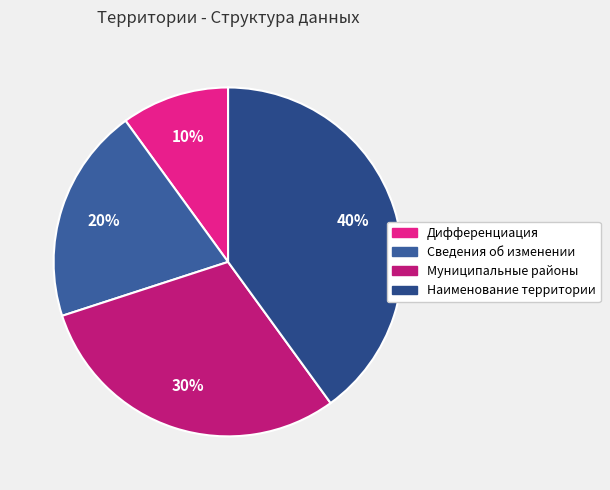

Approximately how many times larger is the value at Сведения об изменении compared to Дифференциация?

2.0